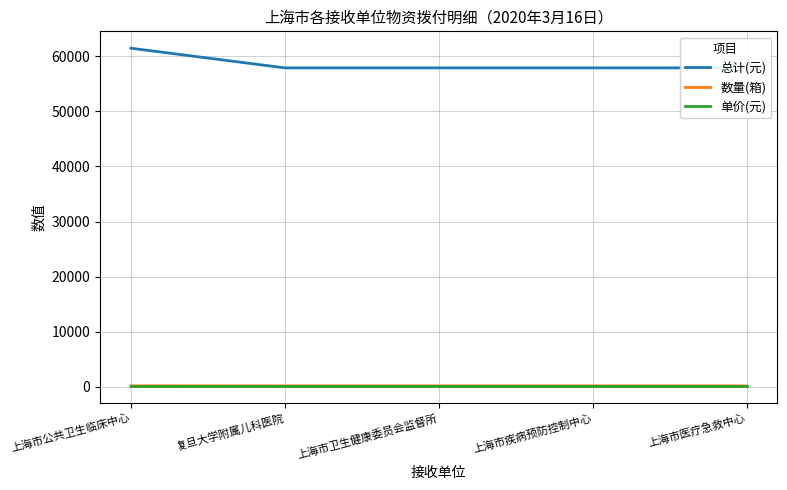

The value of 数量(箱) at 上海市公共卫生临床中心 is 204.0. True or false?

True